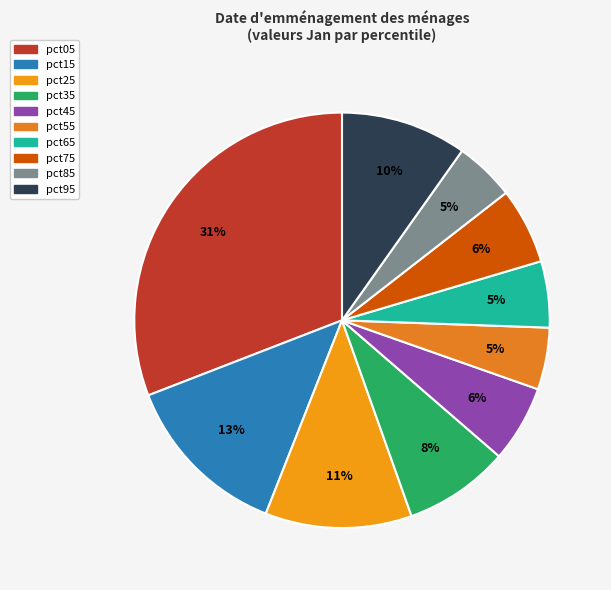

Which category has the smallest portion of the pie?

pct85